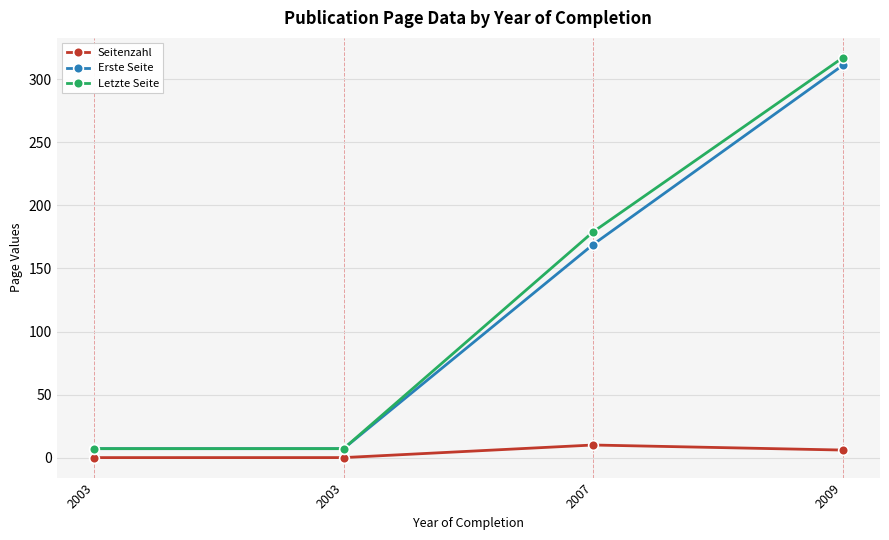

Does the chart have visible grid lines?

Yes